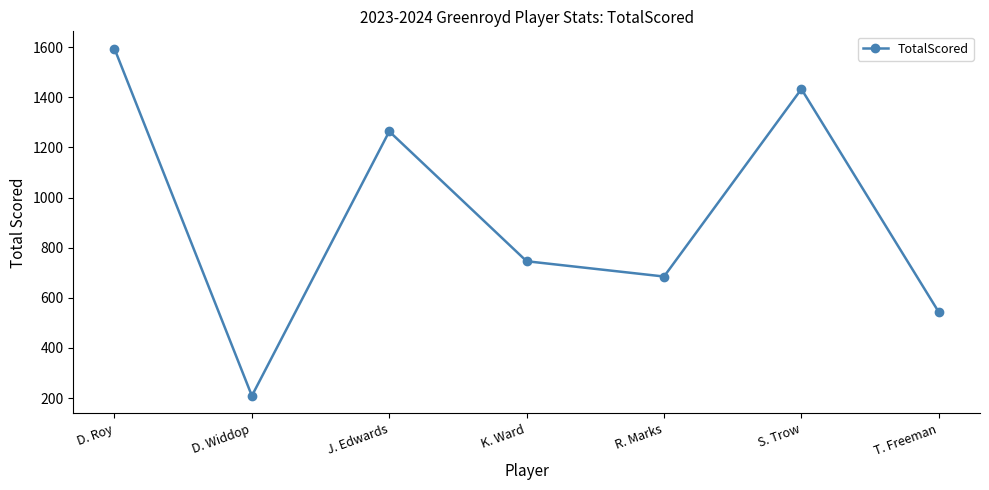

Which label corresponds to the largest value in the chart?

D. Roy